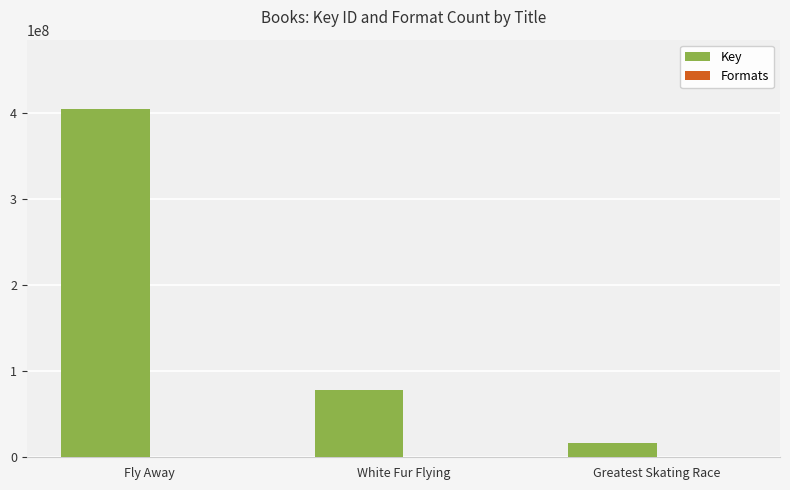

At which category is the sum across all series the highest?

Fly Away